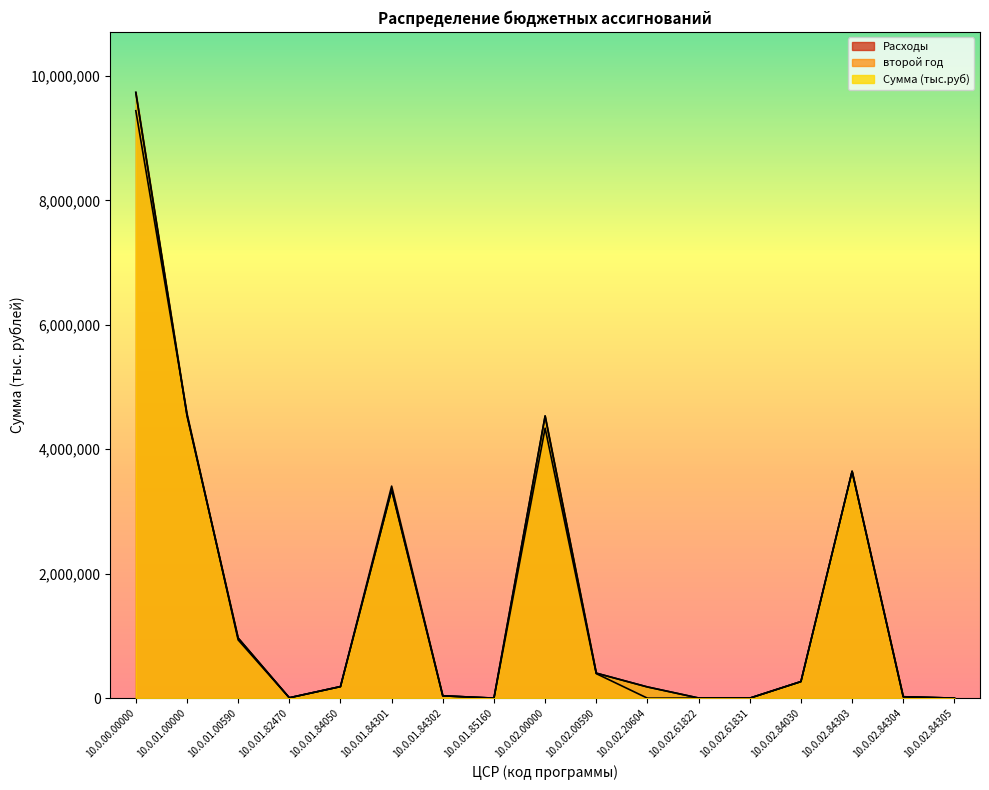

What is the approximate value of Расходы at 10.0.00.00000?

9733314.8